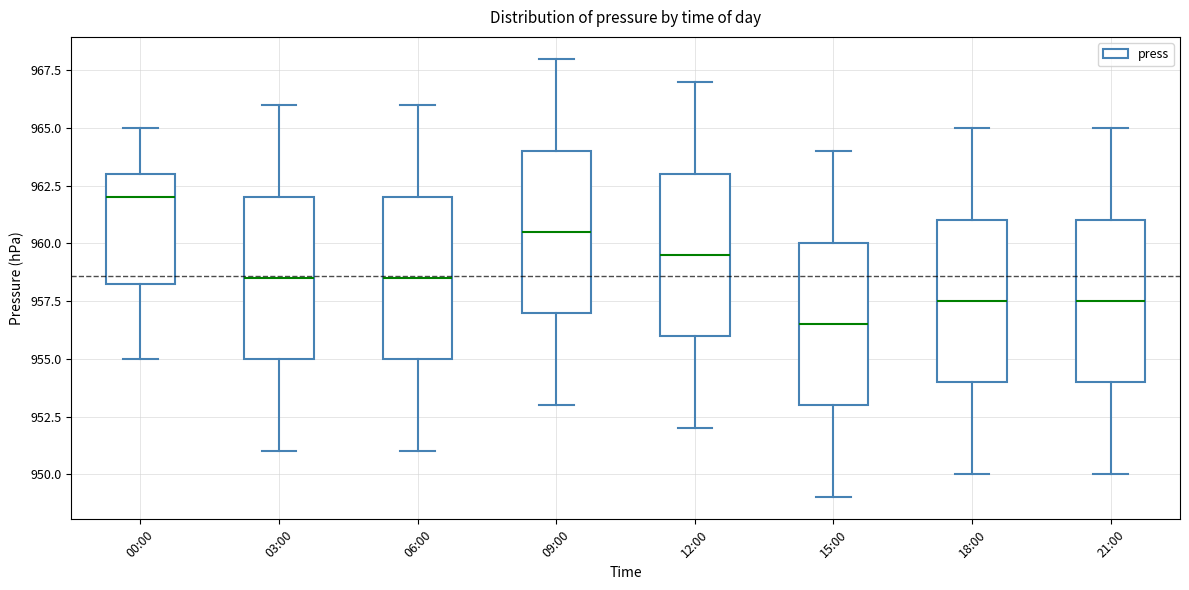

Reading left to right, transcribe this box plot: for each box, give where its median line is, the range the box spans, and where its two whiskers end, as read against the y-axis. The values are not printed on the chart, so give them approximately, as read against the axis.

00:00: median 962.0, box 958.5 to 963.0, whiskers 955.0 to 965.0
03:00: median 958.5, box 955.0 to 962.0, whiskers 951.0 to 966.0
06:00: median 958.5, box 955.0 to 962.0, whiskers 951.0 to 966.0
09:00: median 960.5, box 957.0 to 964.0, whiskers 953.0 to 968.0
12:00: median 959.5, box 956.0 to 963.0, whiskers 952.0 to 967.0
15:00: median 956.5, box 953.0 to 960.0, whiskers 949.0 to 964.0
18:00: median 957.5, box 954.0 to 961.0, whiskers 950.0 to 965.0
21:00: median 957.5, box 954.0 to 961.0, whiskers 950.0 to 965.0